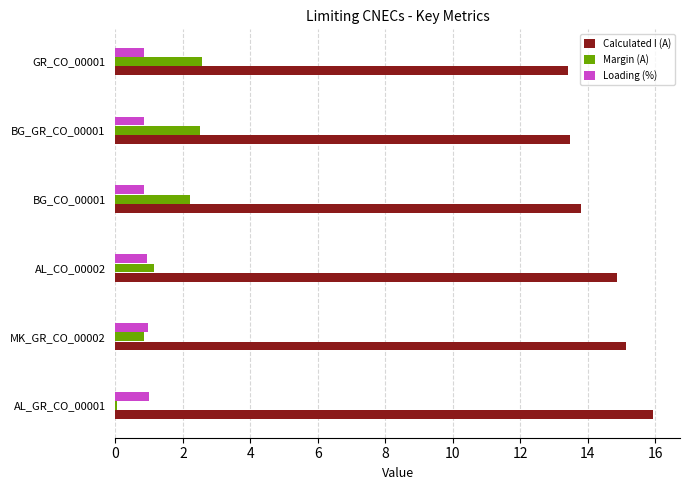

What is the greatest value displayed?

15.9